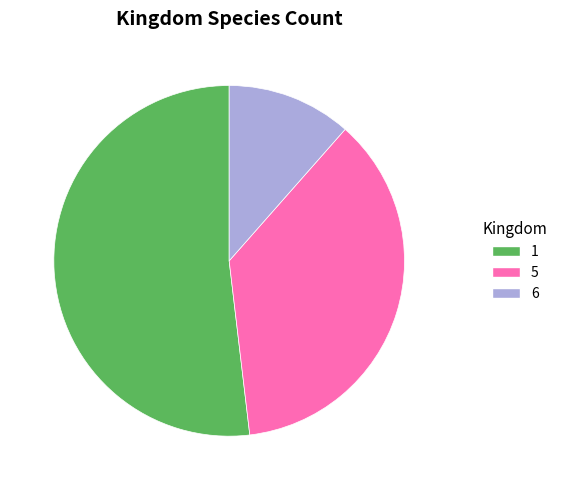

How many segments does this pie chart have?

3